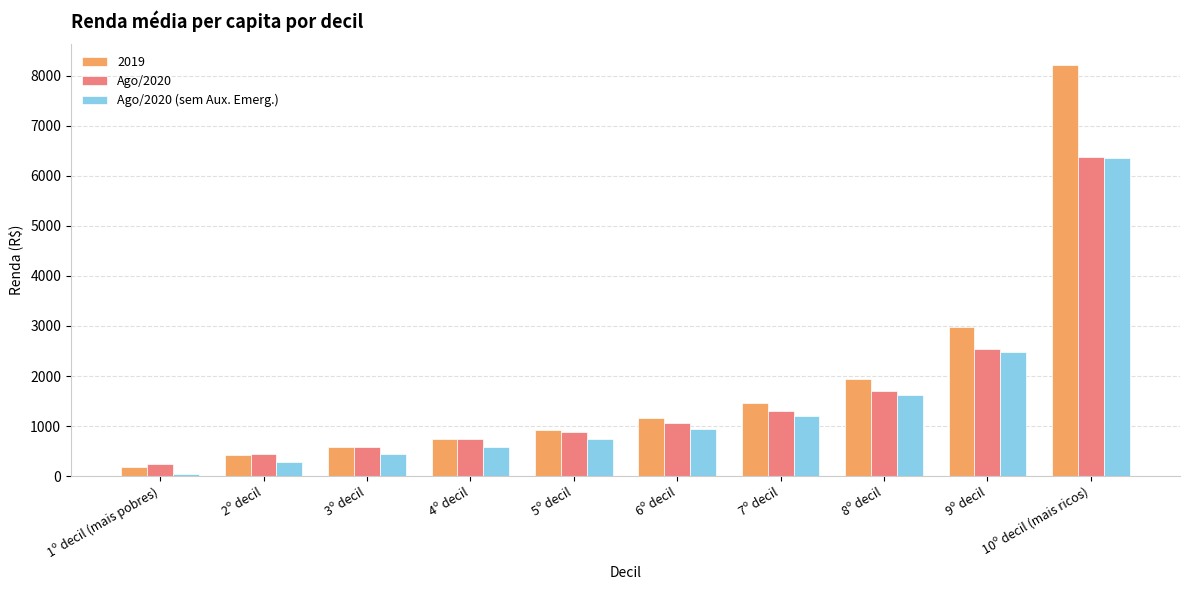

At how many categories does at least one series exceed 3468?

1